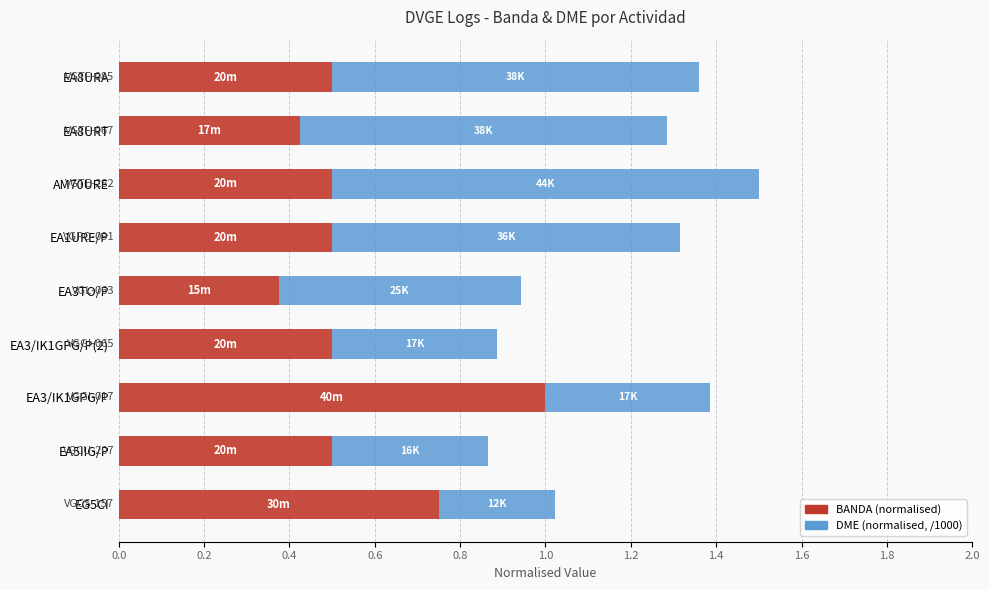

Which category has the highest value in the BANDA (normalised) series?

EA3/IK1GPG/P